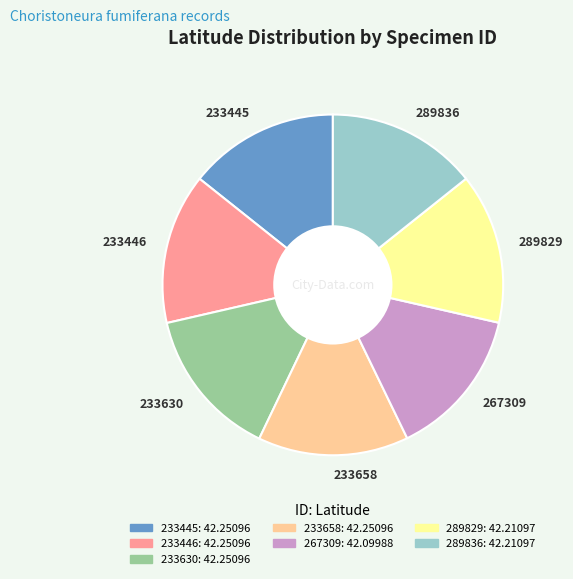

Is there any slice that represents more than half of the pie?

No